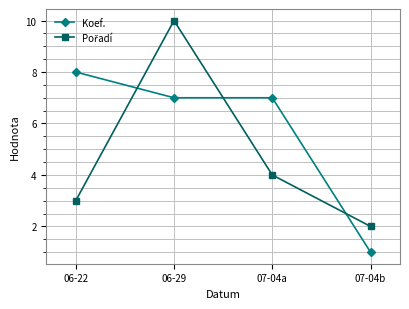

What is the maximum value shown in the chart?

10